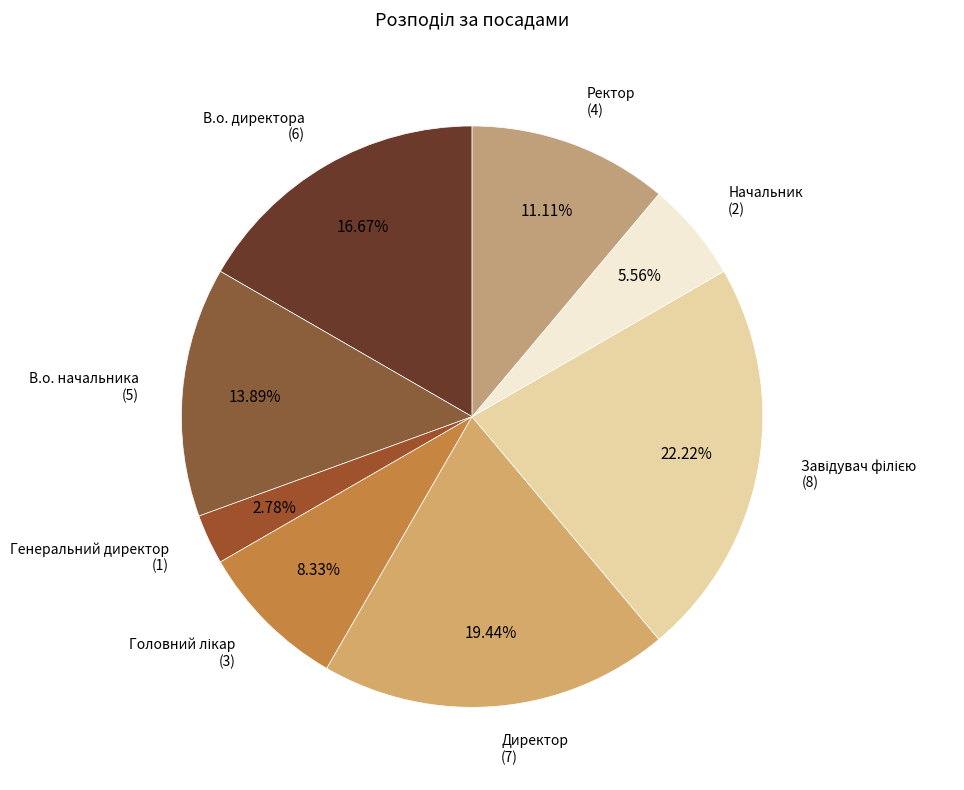

Is there a majority slice in this chart?

No